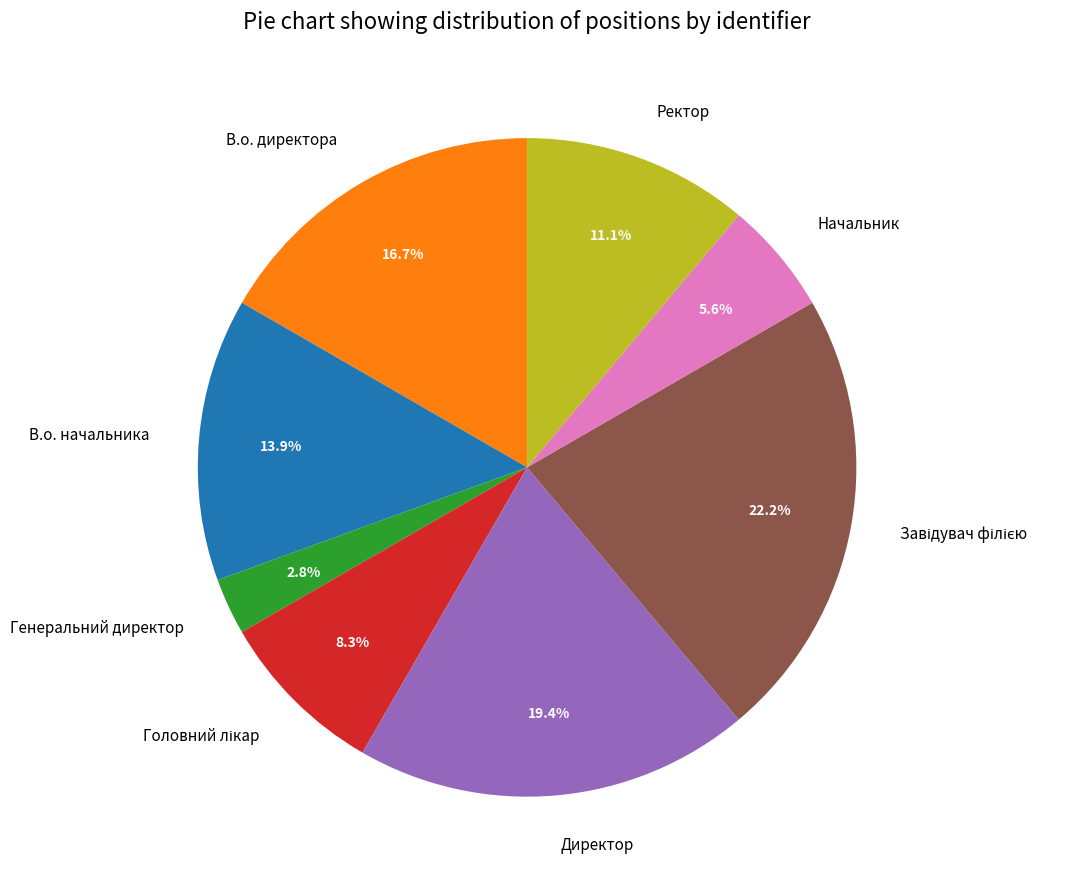

To the nearest percent, what portion does Начальник represent?

6%